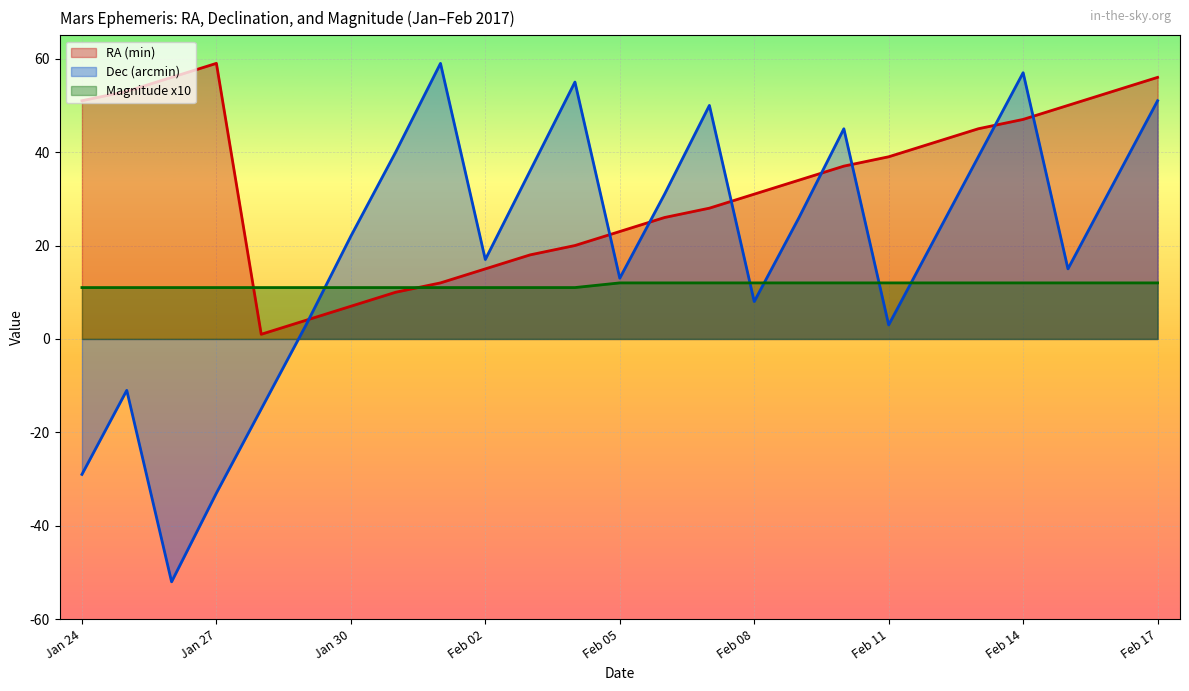

At which category does the chart reach its minimum across all series?

Jan 26